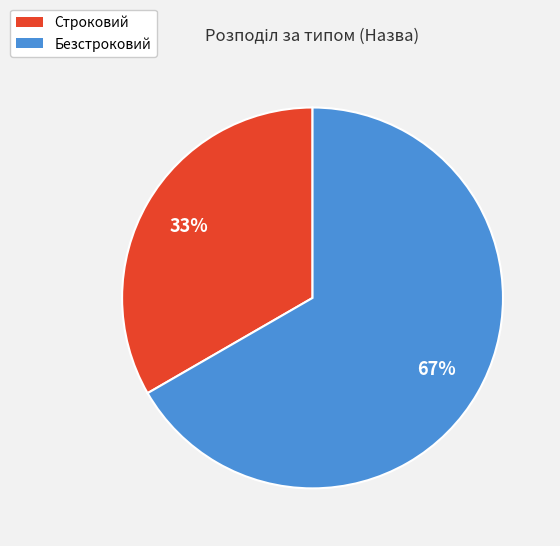

How many segments does this pie chart have?

2